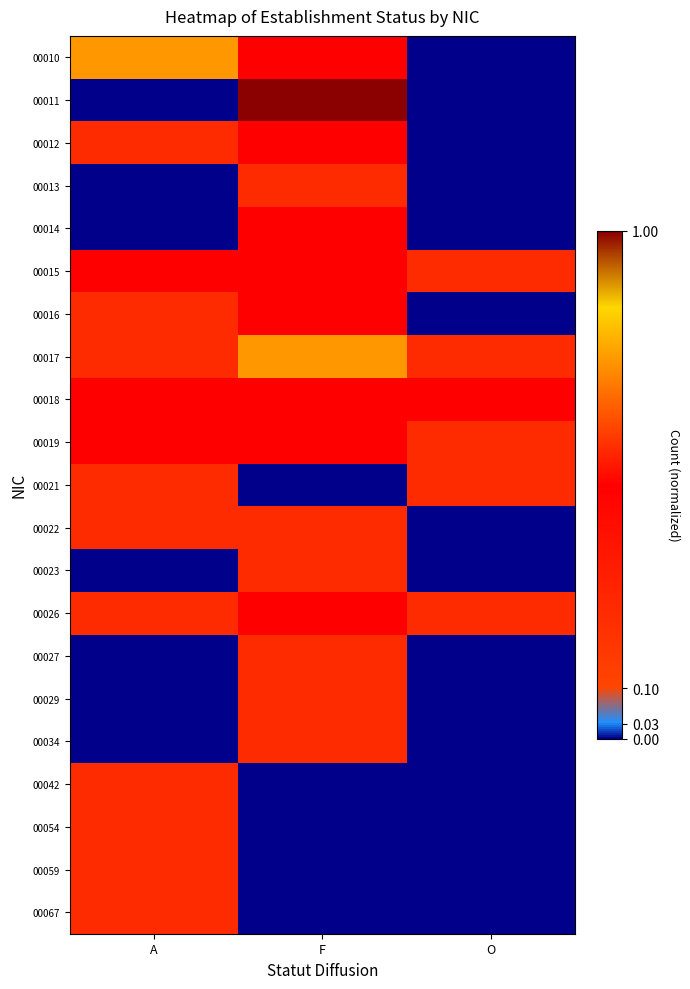

What is the spread (max minus min) of values at A?

0.7